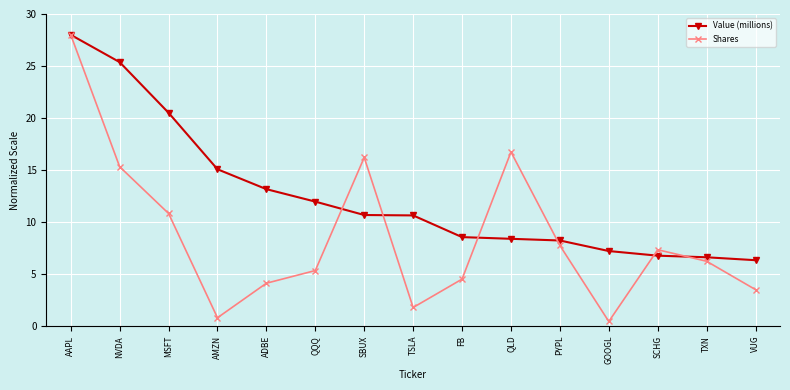

True or false: Shares and Value (millions) intersect in this chart.

True